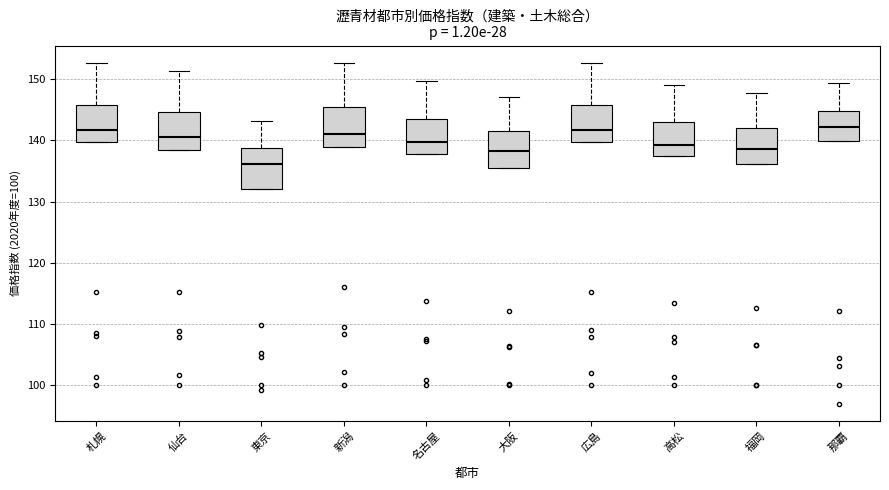

Reading left to right, read every box against the y-axis: the position of its median line, the range the box covers, and the ends of its whiskers. The values are not printed on the chart, so give them approximately, as read against the axis.

札幌: median 142, box 140 to 146, whiskers 140 to 153
仙台: median 141, box 139 to 145, whiskers 139 to 151
東京: median 136, box 132 to 139, whiskers 132 to 143
新潟: median 141, box 139 to 145, whiskers 139 to 153
名古屋: median 140, box 138 to 144, whiskers 138 to 150
大阪: median 138, box 136 to 142, whiskers 136 to 147
広島: median 142, box 140 to 146, whiskers 140 to 153
高松: median 139, box 137 to 143, whiskers 137 to 149
福岡: median 139, box 136 to 142, whiskers 136 to 148
那覇: median 142, box 140 to 145, whiskers 140 to 149